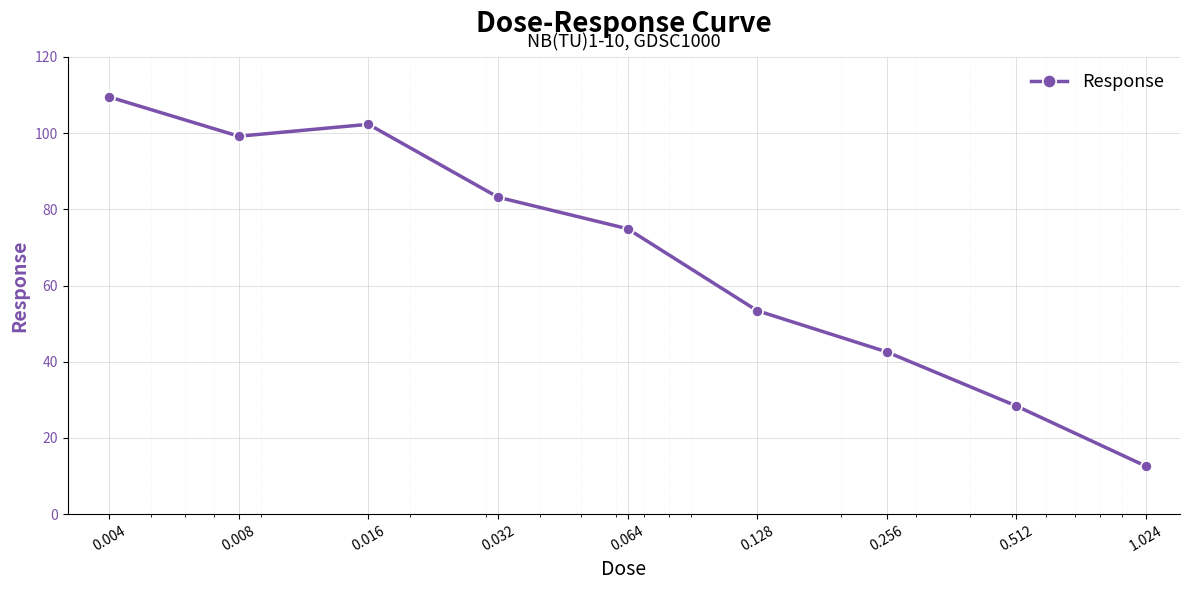

What is the greatest value displayed?

109.5